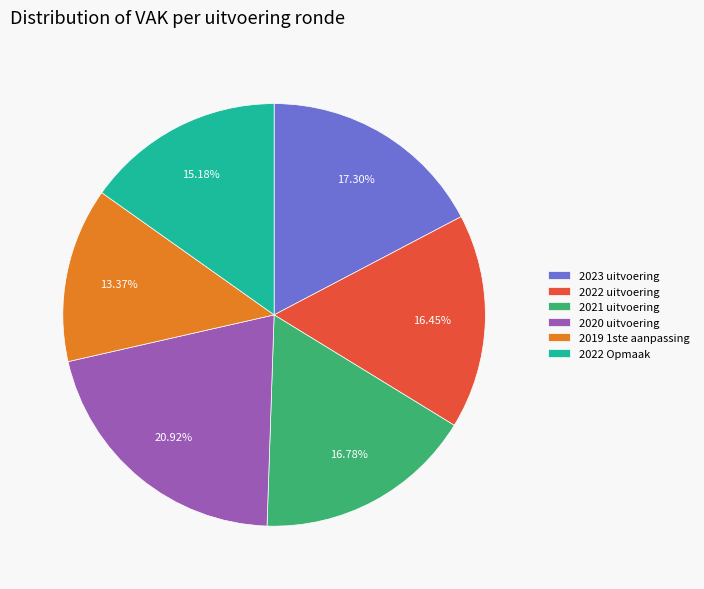

To the nearest percent, what is the difference between the largest and smallest slice percentages?

8%